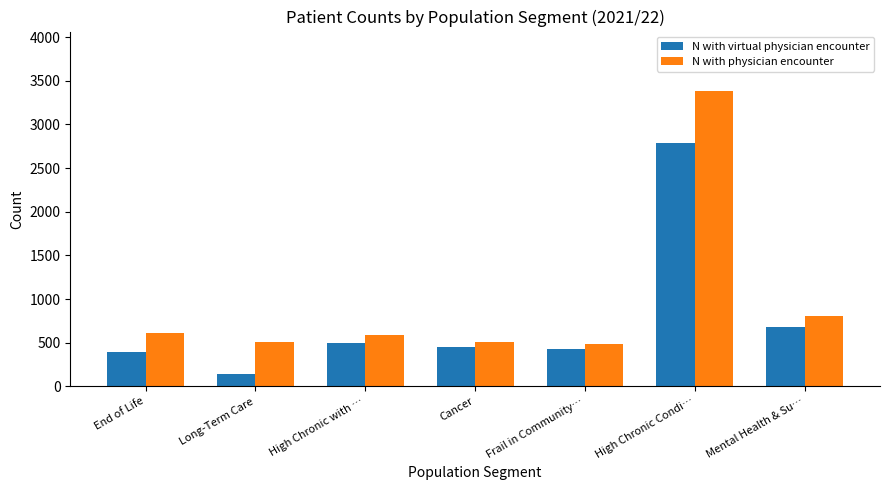

What is the label of the 3rd bar from the left?

High Chronic with …